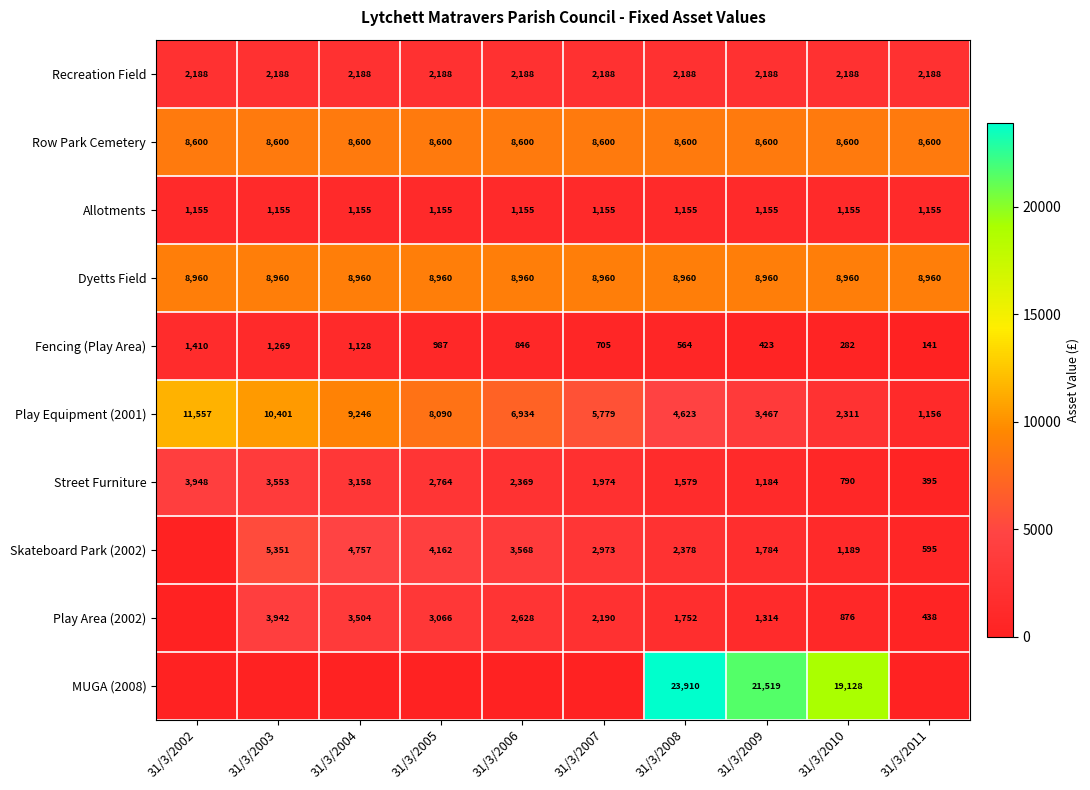

The value of Fencing (Play Area) at 31/3/2002 is 1410. True or false?

True